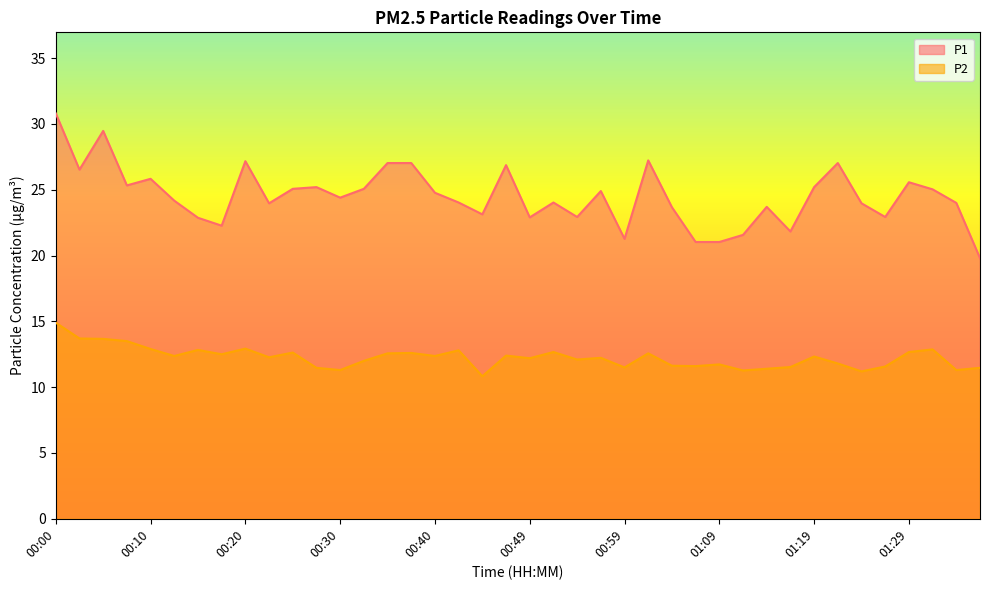

Count the number of categories in the chart.

40